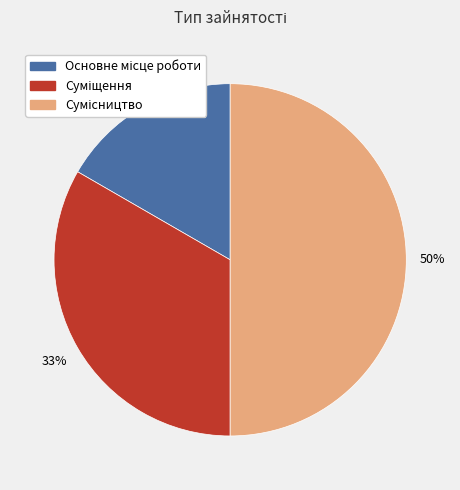

To the nearest percent, what is the average slice percentage?

33%